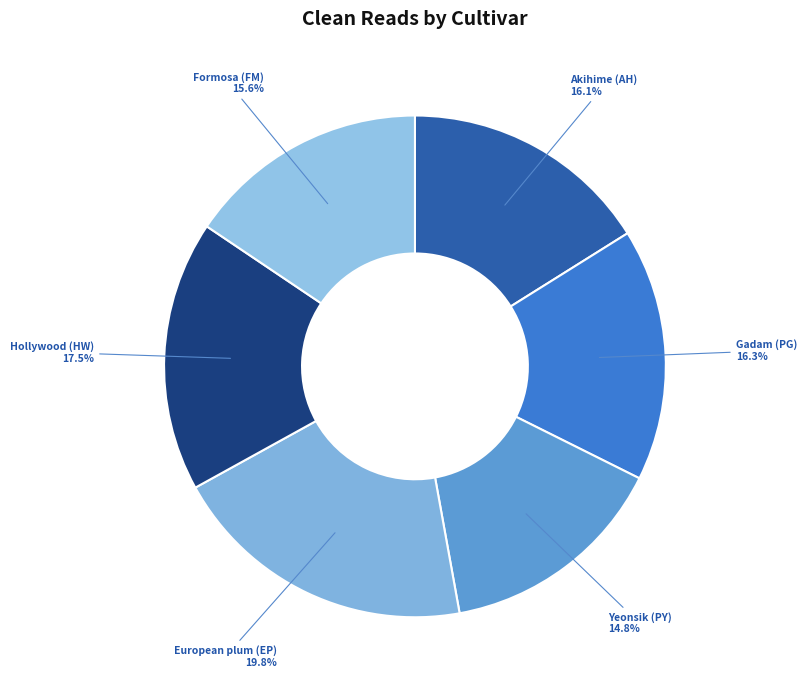

Is the sum of European plum (EP) and Formosa (FM) greater than half?

No